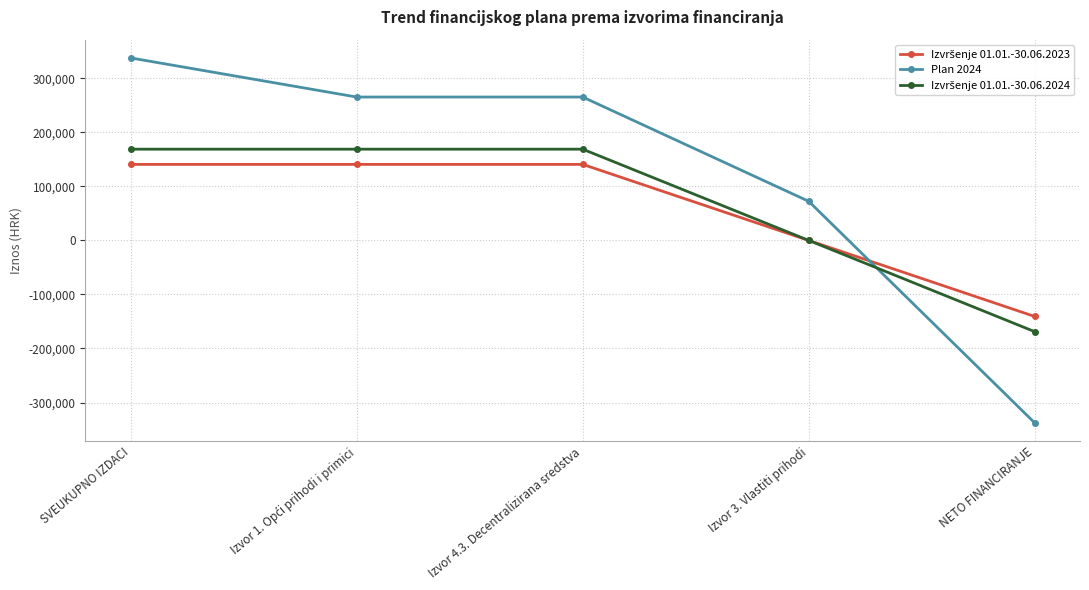

At which category does the chart reach its minimum across all series?

NETO FINANCIRANJE